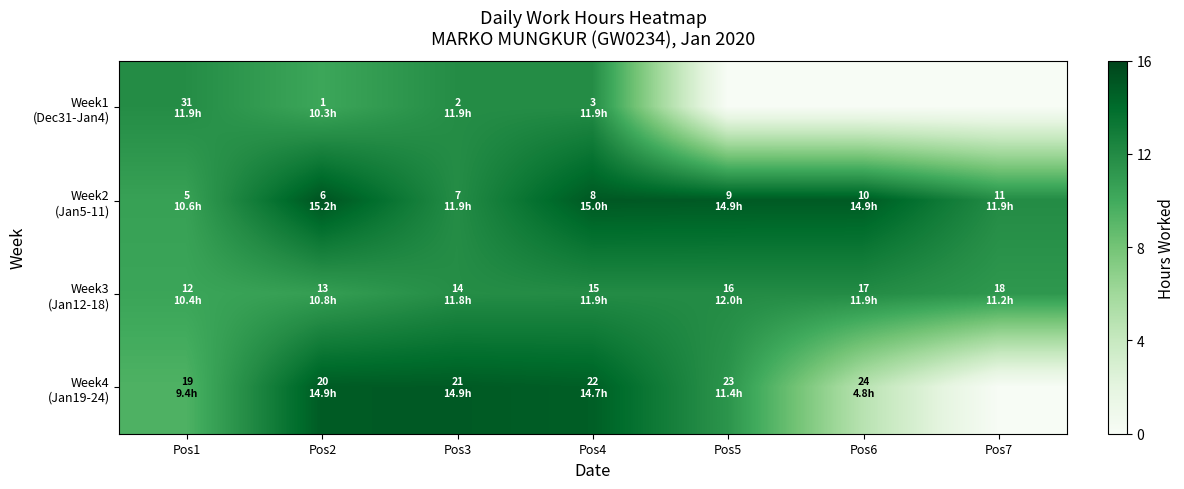

Which series has the widest spread of values?

Week4 (Jan19-24)